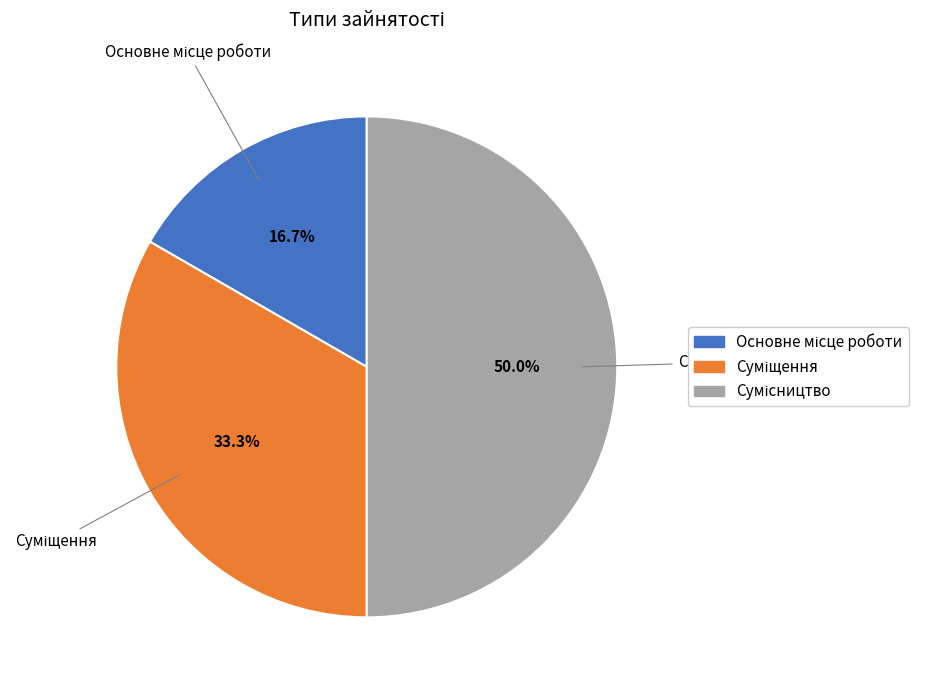

Count the number of slices in the pie.

3